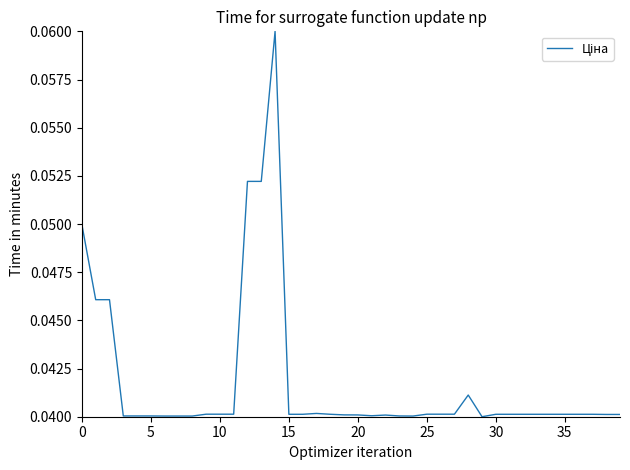

True or false: there are more than 0 points higher than both neighbors.

True